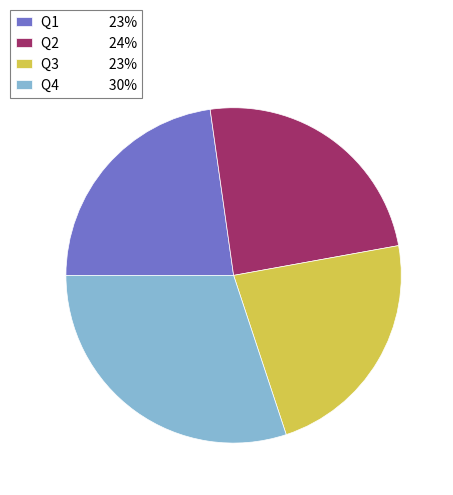

Combined, do Q2 24% and Q3 23% account for over 50%?

No